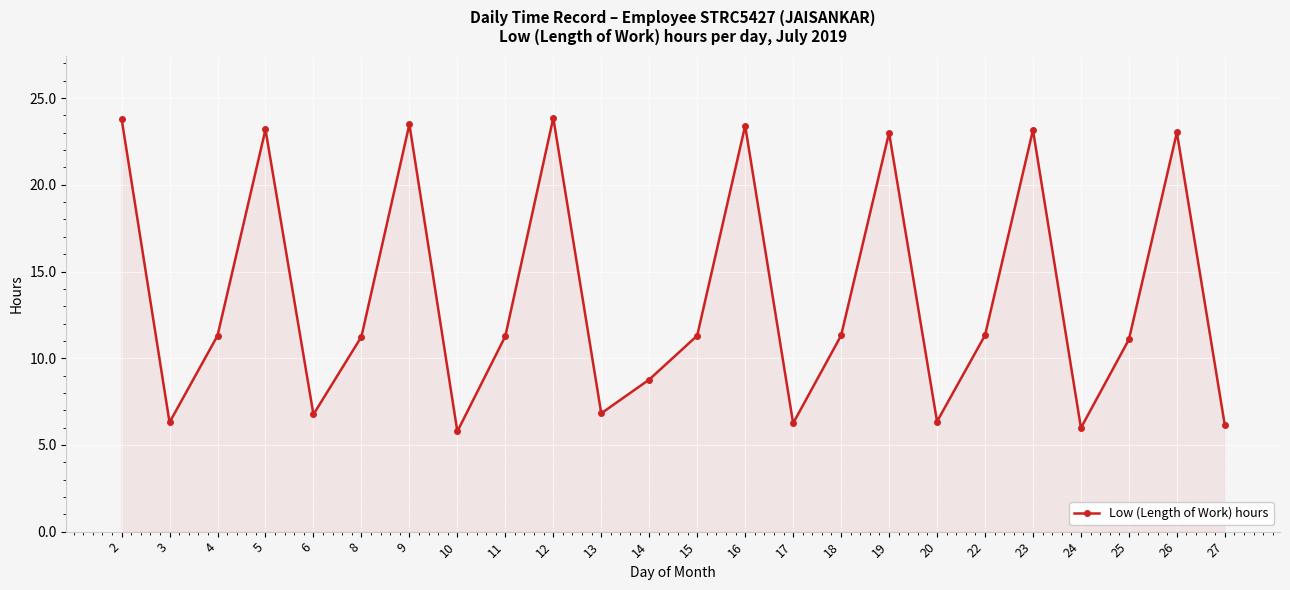

How many data points does each series have?

24